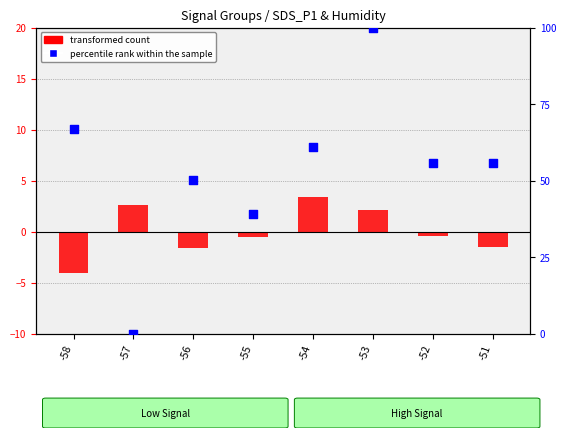

What are all the series names shown in the legend?

transformed count, percentile rank within the sample